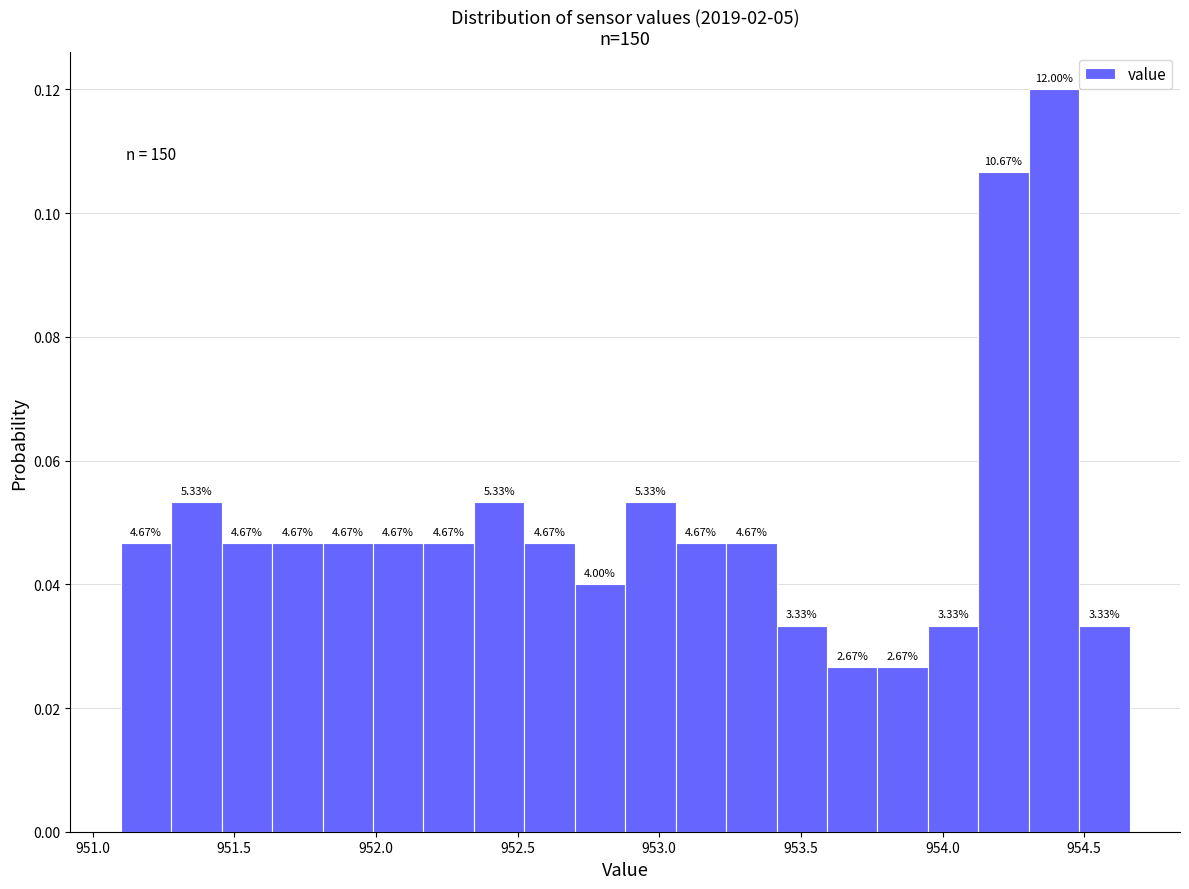

Around what value on the x-axis is the tallest bar? Give the approximate position of its centre, as read against the axis.

954.40